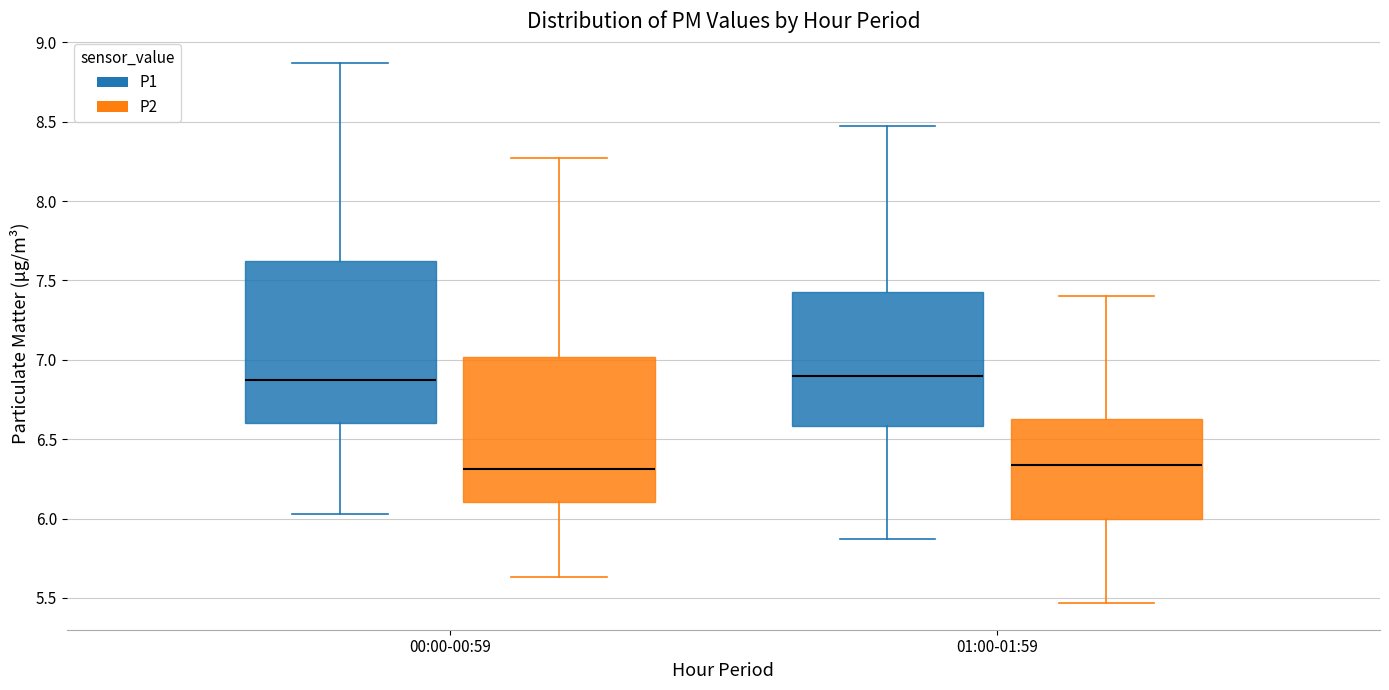

Reading left to right, read every box against the y-axis: the position of its median line, the range the box covers, and the ends of its whiskers. The values are not printed on the chart, so give them approximately, as read against the axis.

00:00-00:59 (P1): median 6.85, box 6.60 to 7.65, whiskers 6.05 to 8.85
00:00-00:59 (P2): median 6.30, box 6.10 to 7.00, whiskers 5.65 to 8.25
01:00-01:59 (P1): median 6.90, box 6.60 to 7.45, whiskers 5.85 to 8.45
01:00-01:59 (P2): median 6.35, box 6.00 to 6.65, whiskers 5.45 to 7.40